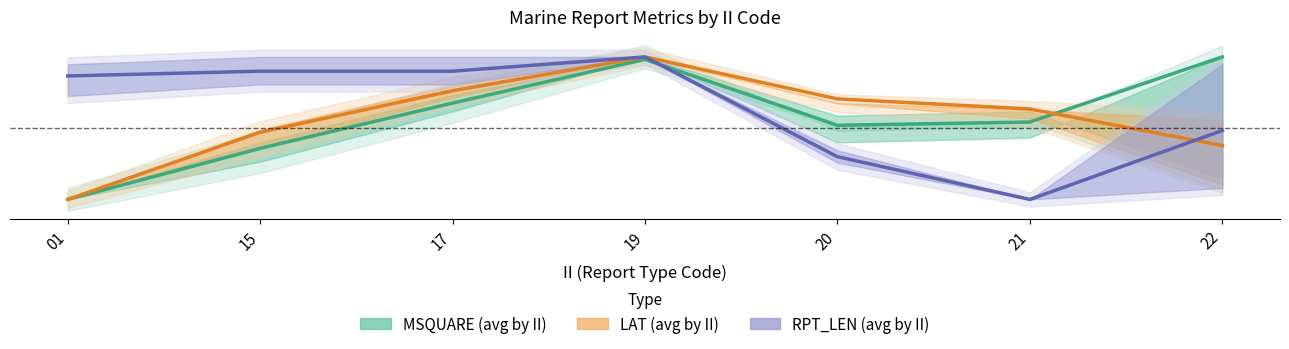

The MSQUARE (avg by II) series shows -0.7 at 01. True or false?

False